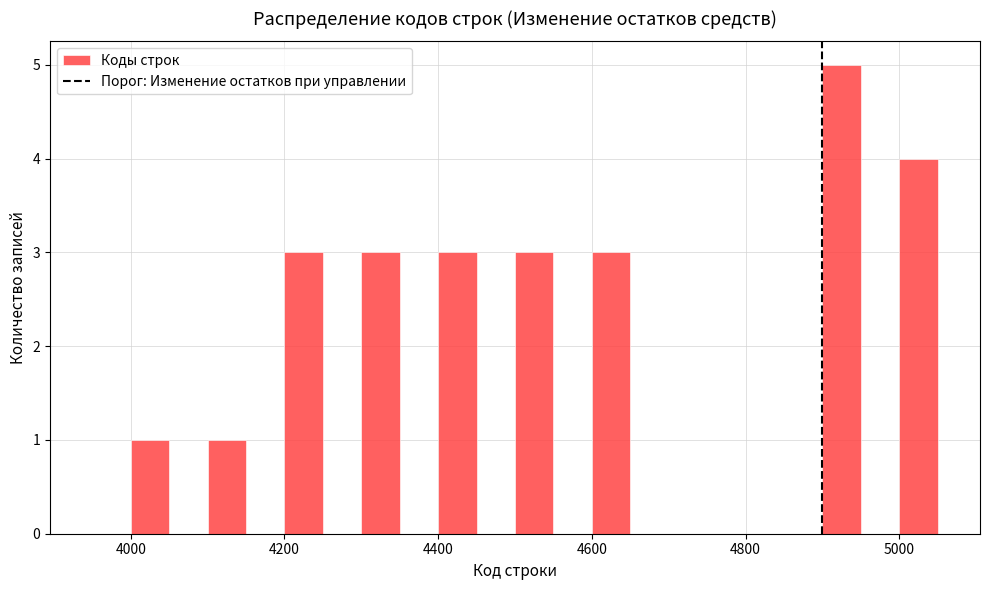

Around what value on the x-axis is the tallest bar? Give the approximate position of its centre, as read against the axis.

4920